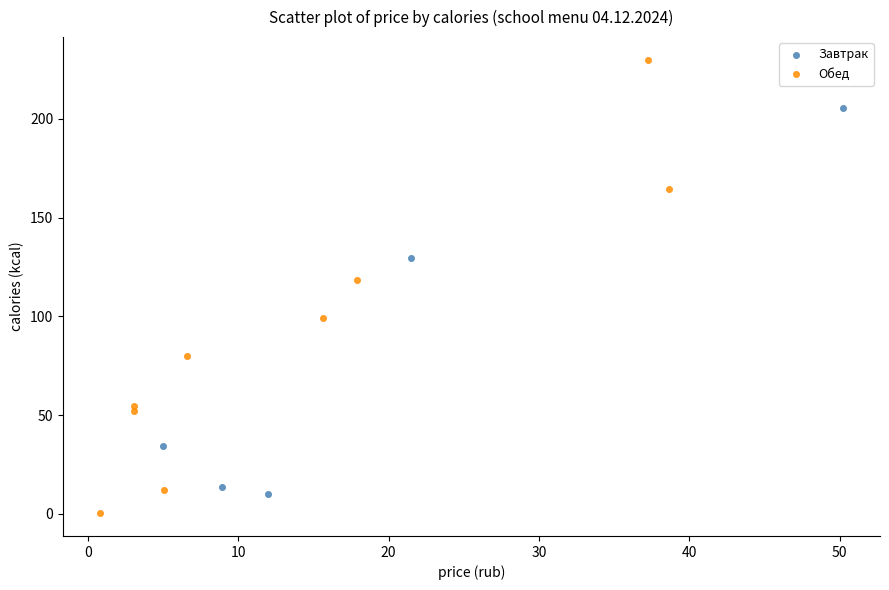

What are all the series names shown in the legend?

Завтрак, Обед